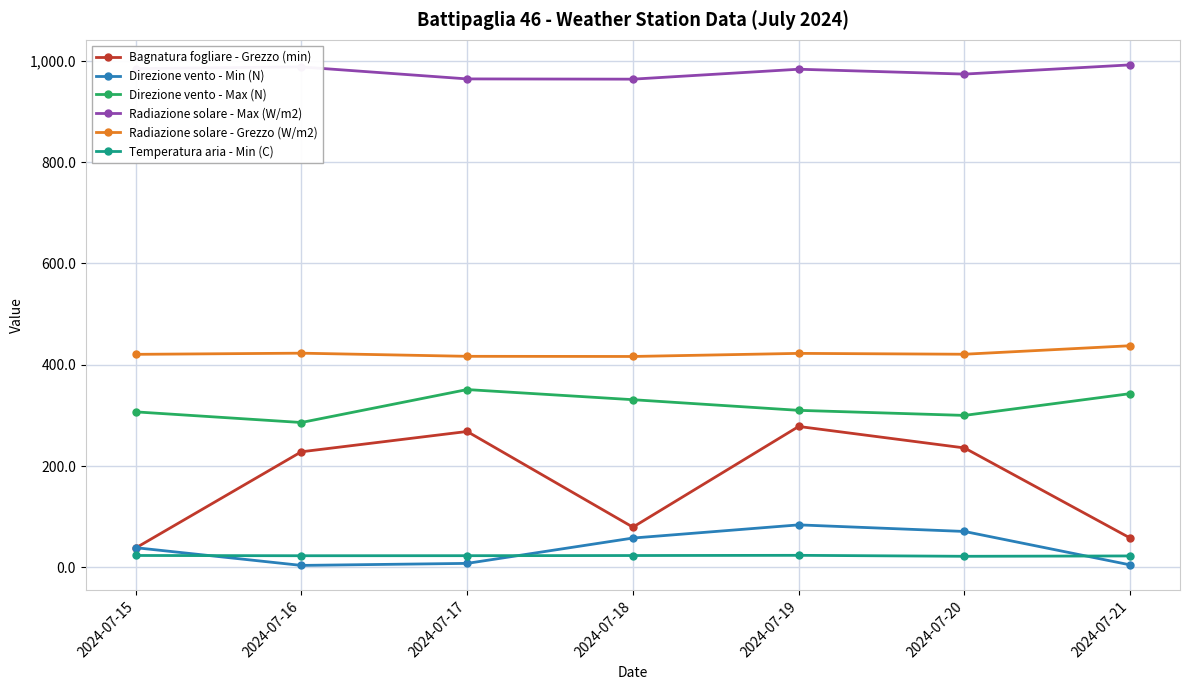

What is the minimum value shown in the chart?

4.0